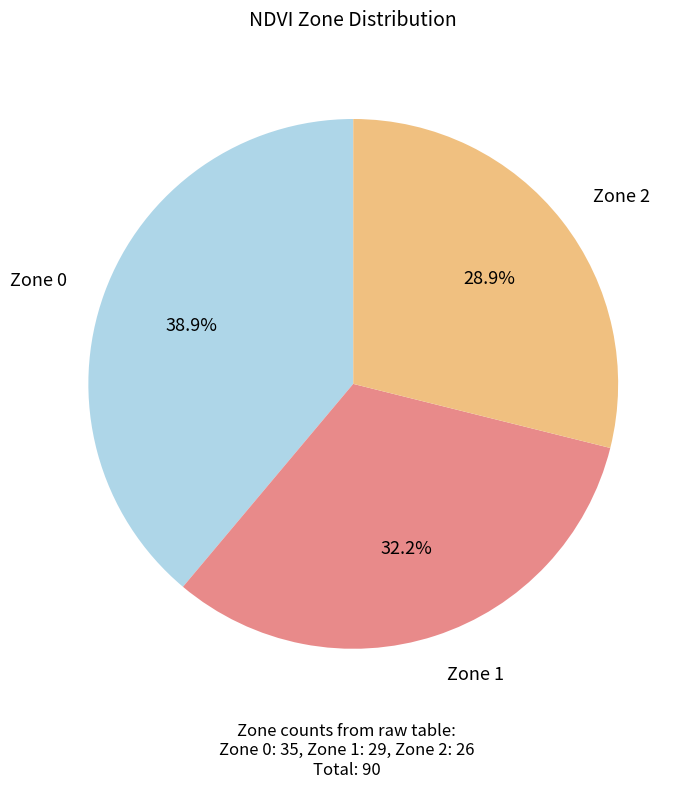

Is there any slice that represents more than half of the pie?

No